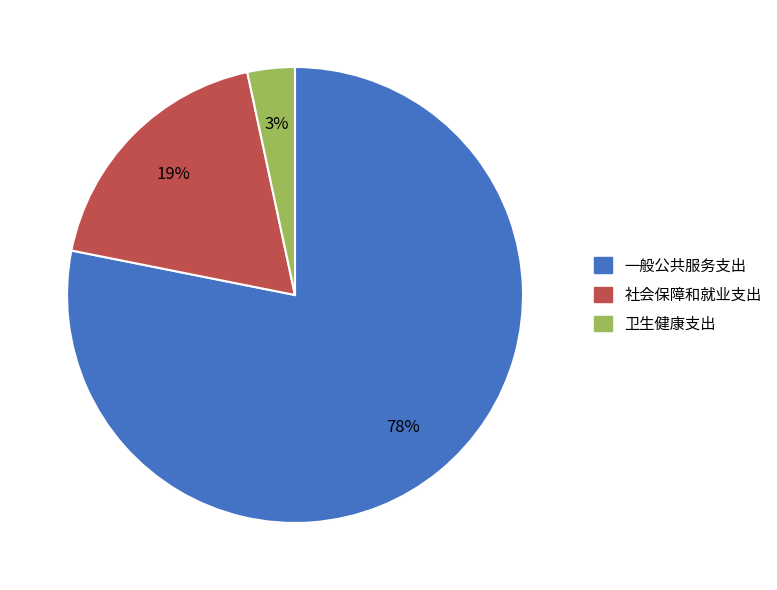

Which category has the biggest portion of the pie?

一般公共服务支出